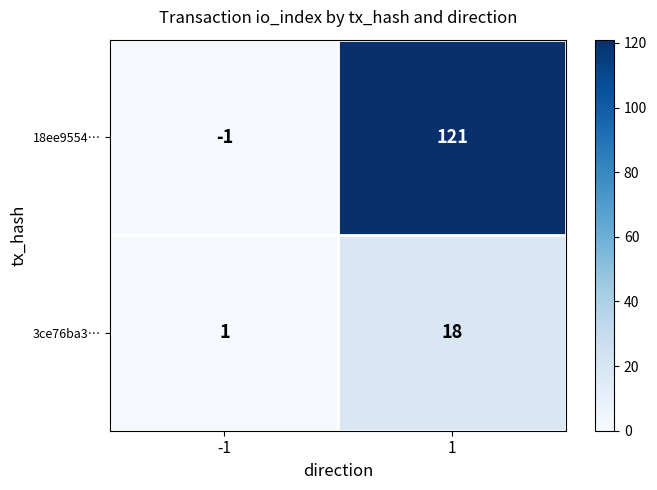

At how many categories does at least one series exceed 113?

1